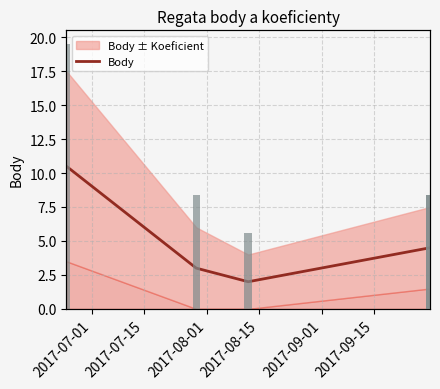

List the series in order of their overall mean, highest first.

Body, Koeficient